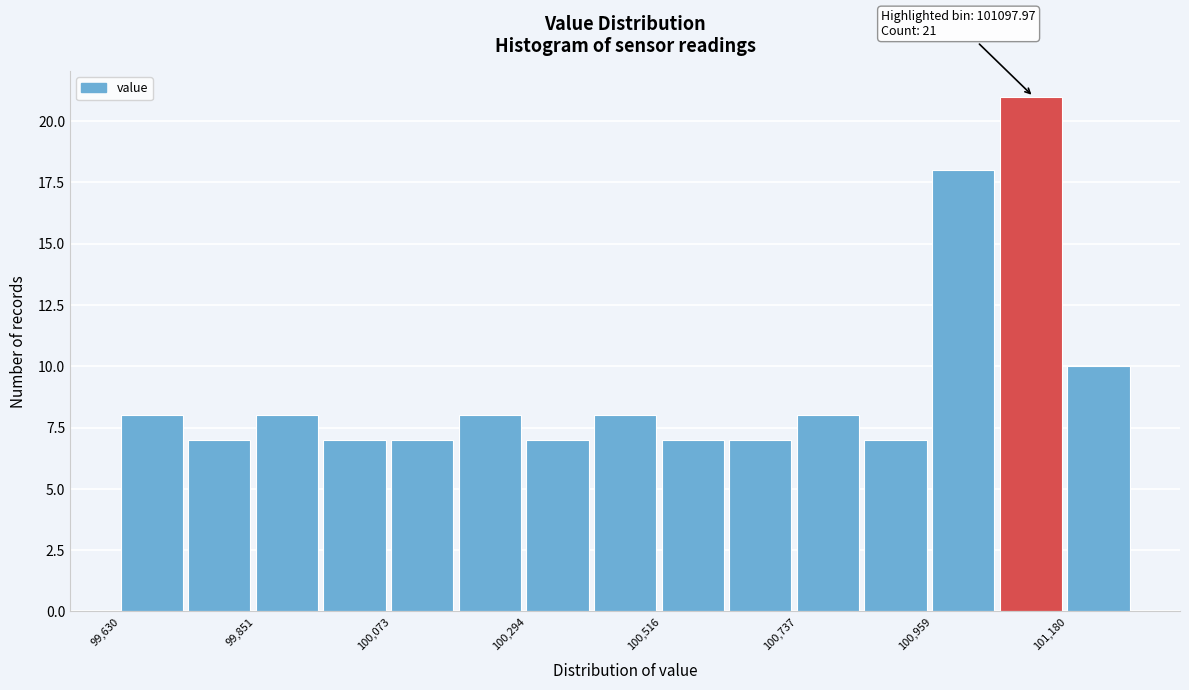

Around what value on the x-axis is the tallest bar? Give the approximate position of its centre, as read against the axis.

101100